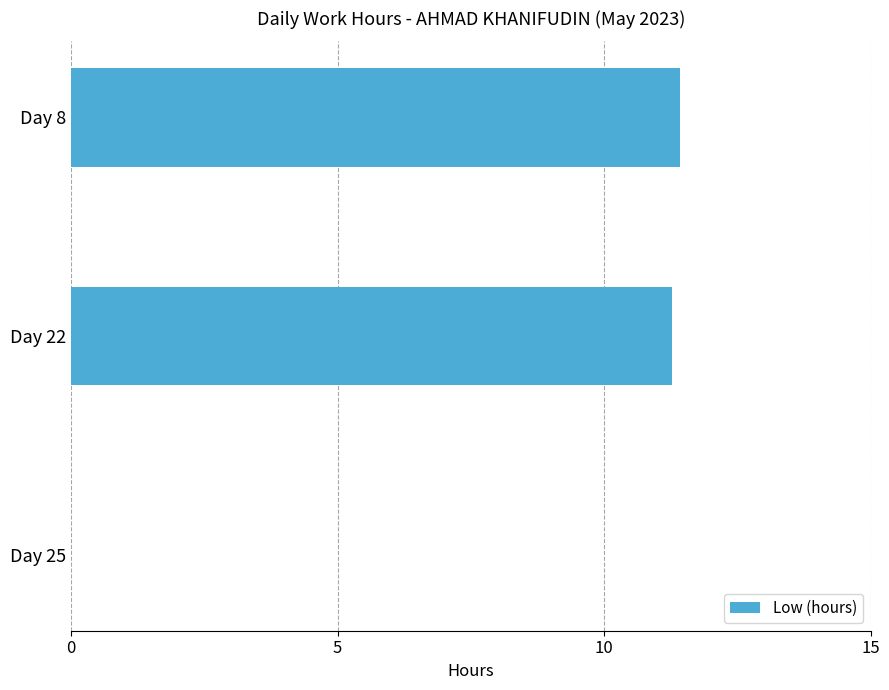

Reading bottom to top, extract all data points from this chart.

Day 25=0.0	Day 22=11.3	Day 8=11.4